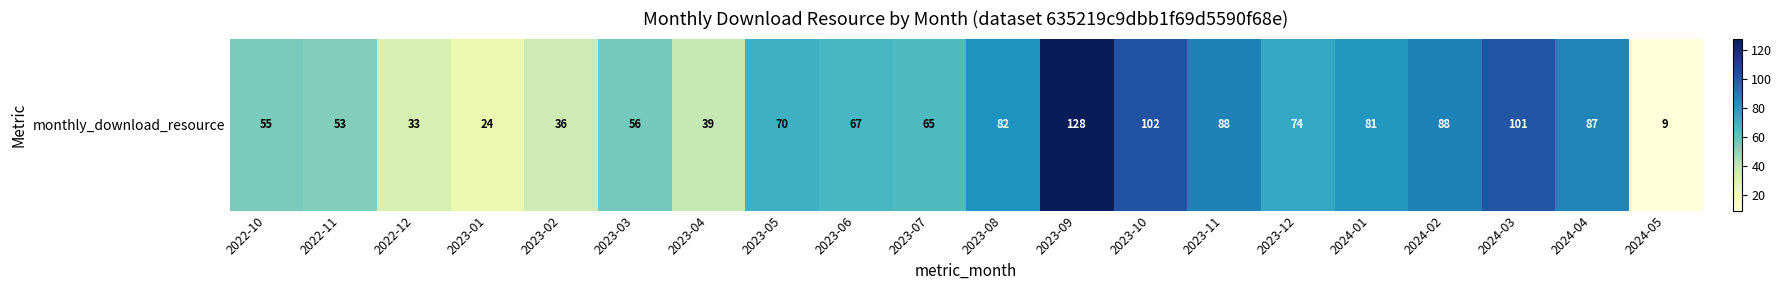

Between 2023-02 and 2023-05, which is larger?

2023-05